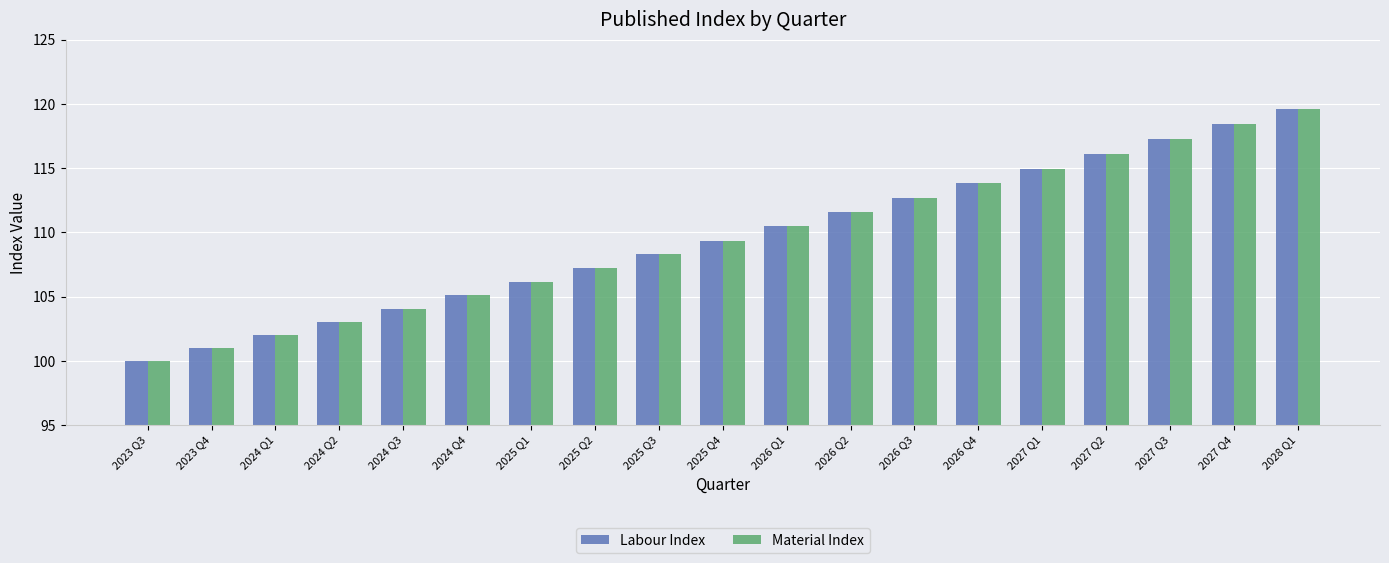

Reading left to right, extract all data points from this chart.

Labour Index: 2023 Q3=100.0	2023 Q4=101.0	2024 Q1=102.0	2024 Q2=103.0	2024 Q3=104.1	2024 Q4=105.1	2025 Q1=106.2	2025 Q2=107.2	2025 Q3=108.3	2025 Q4=109.4	2026 Q1=110.5	2026 Q2=111.6	2026 Q3=112.7	2026 Q4=113.8	2027 Q1=114.9	2027 Q2=116.1	2027 Q3=117.3	2027 Q4=118.4	2028 Q1=119.6
Material Index: 2023 Q3=100.0	2023 Q4=101.0	2024 Q1=102.0	2024 Q2=103.0	2024 Q3=104.1	2024 Q4=105.1	2025 Q1=106.2	2025 Q2=107.2	2025 Q3=108.3	2025 Q4=109.4	2026 Q1=110.5	2026 Q2=111.6	2026 Q3=112.7	2026 Q4=113.8	2027 Q1=114.9	2027 Q2=116.1	2027 Q3=117.3	2027 Q4=118.4	2028 Q1=119.6